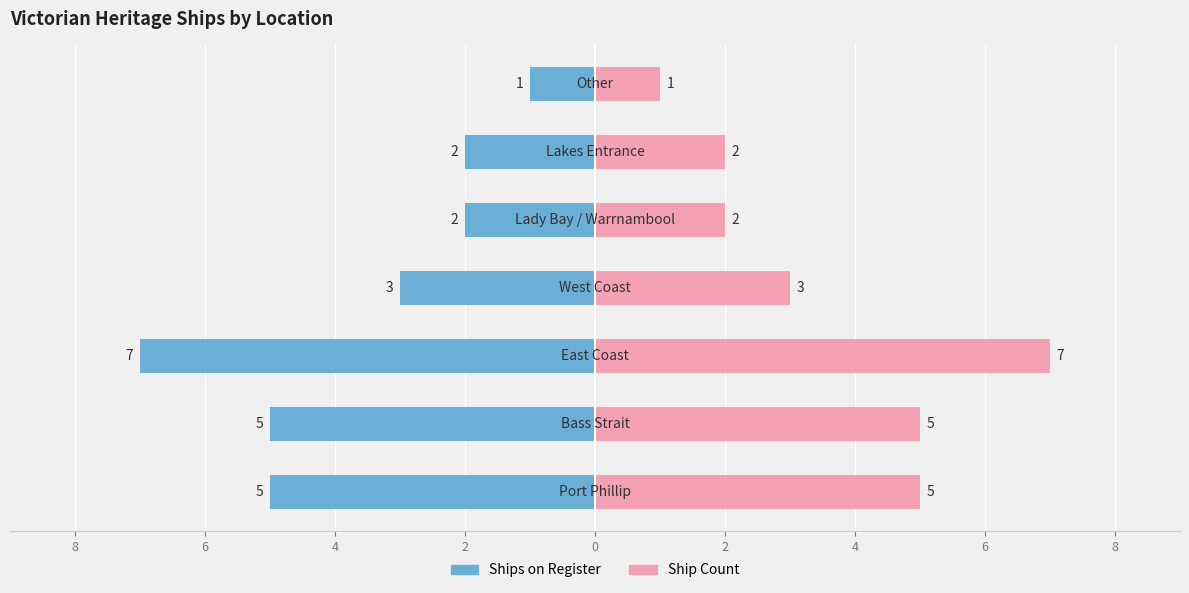

The Ship Count series shows 7 at 2. True or false?

False